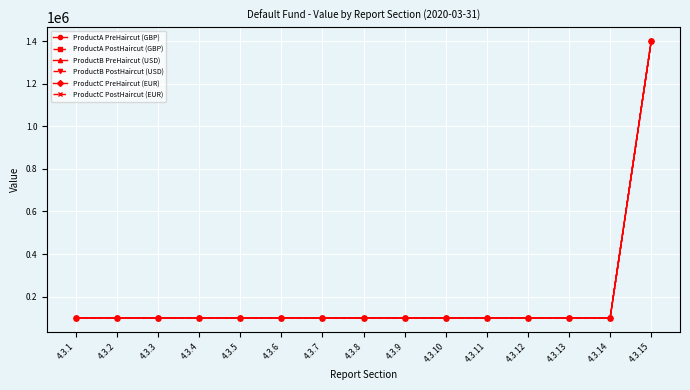

Does the chart have visible grid lines?

Yes